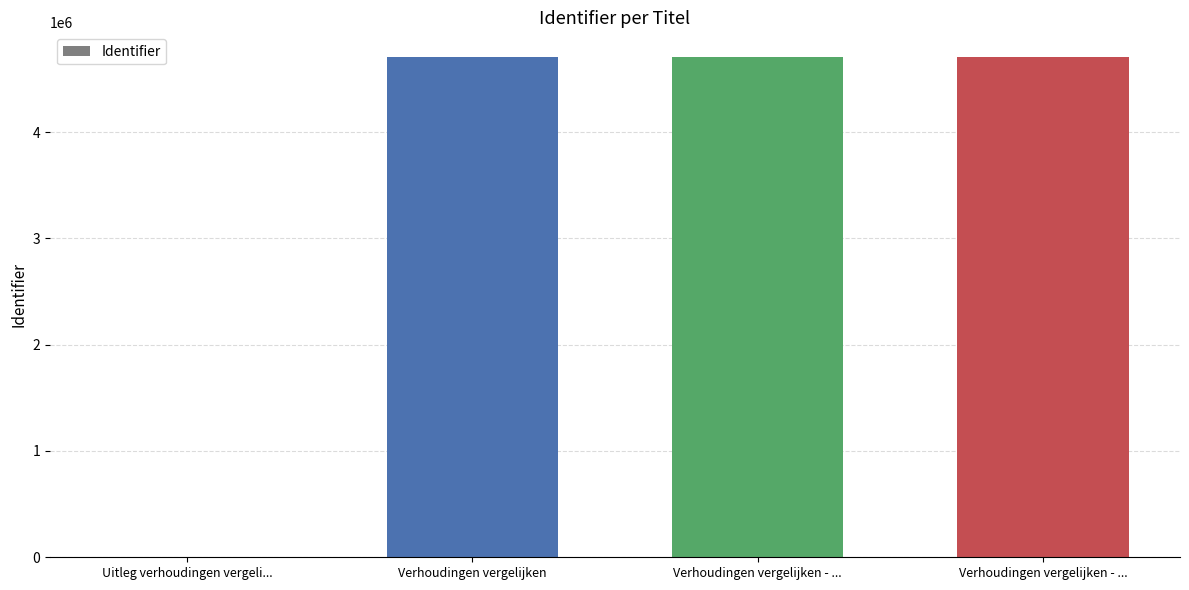

Are the bars horizontal?

No